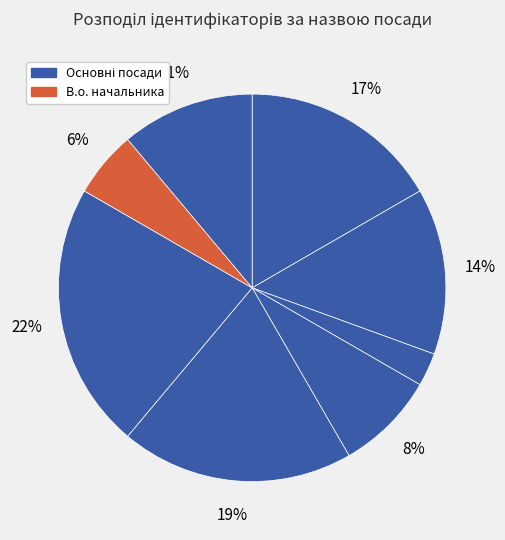

Which category has the biggest portion of the pie?

Завідувач філією